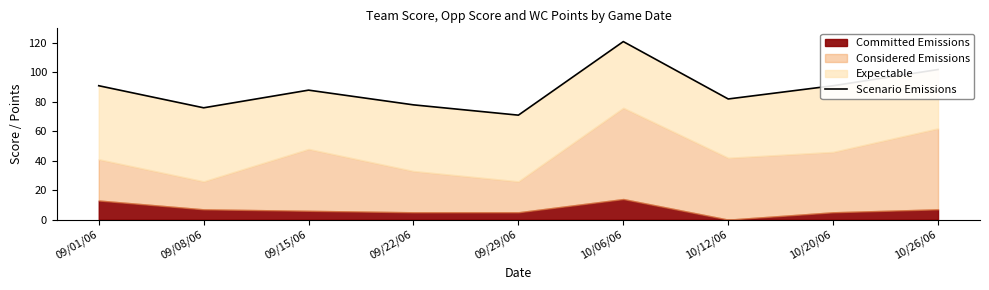

Where does the data first go above 88?

09/01/06